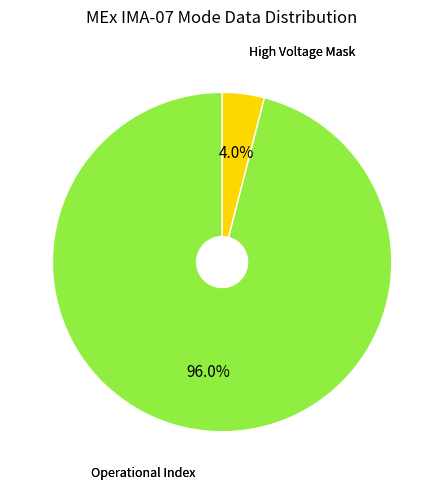

Is there a majority slice in this chart?

Yes